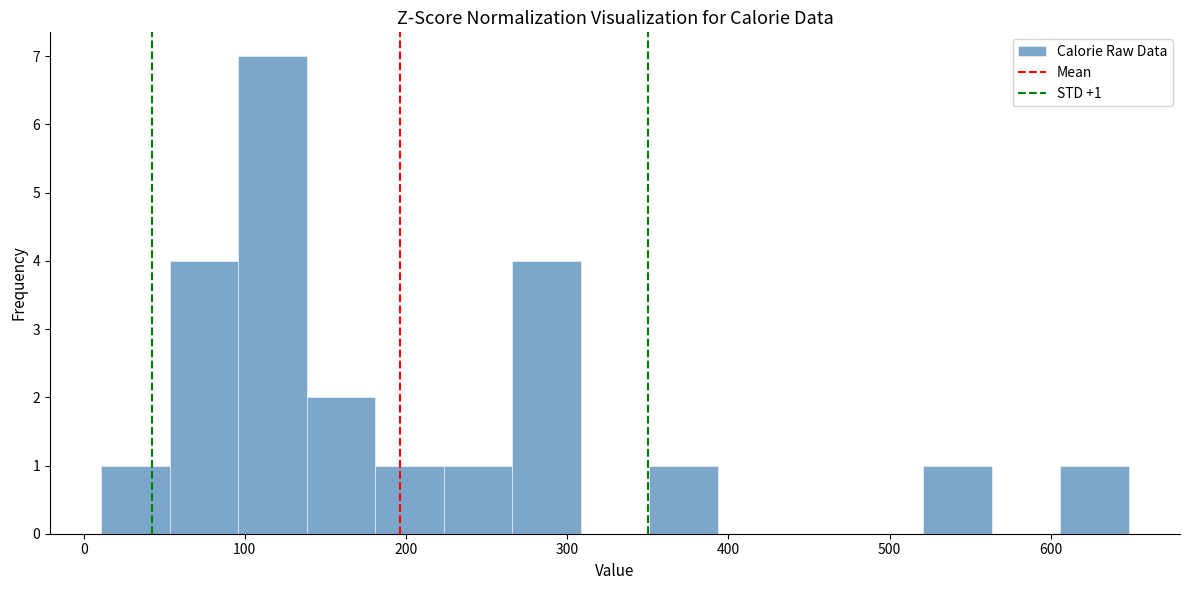

Over which range of the x-axis is the bar tallest?

100 to 140